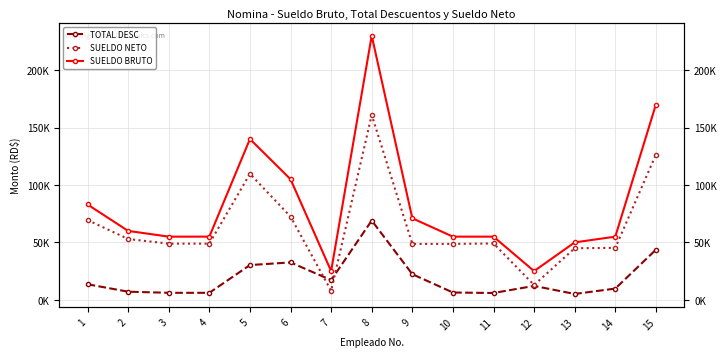

Rank the series by their average value, from lowest to highest.

TOTAL DESC, SUELDO NETO, SUELDO BRUTO